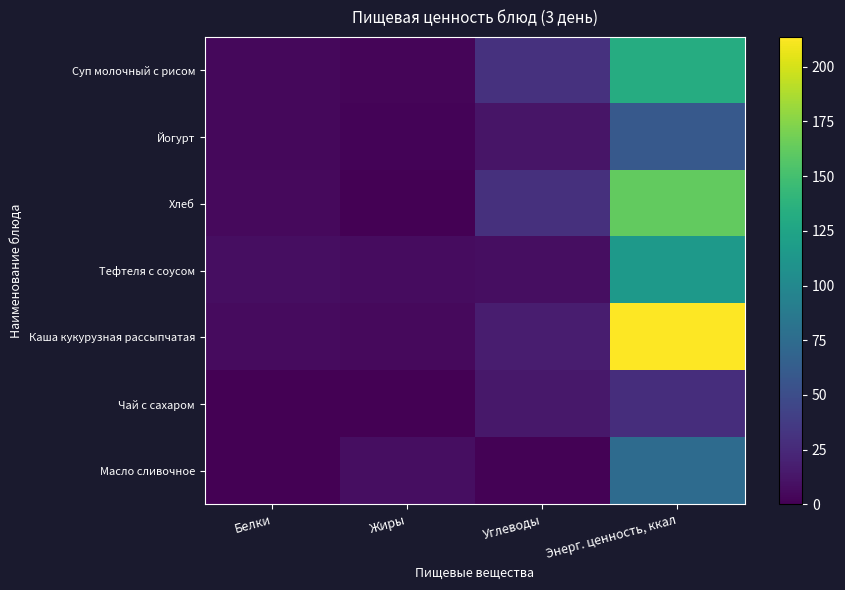

Rank the series at Энерг. ценность, ккал from lowest to highest value.

Чай с сахаром, Йогурт, Масло сливочное, Тефтеля с соусом, Суп молочный с рисом, Хлеб, Каша кукурузная рассыпчатая